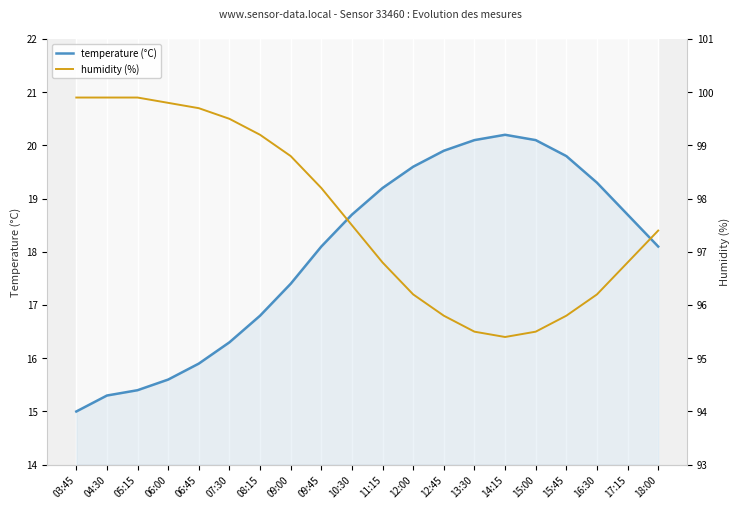

Which label corresponds to the largest value in the chart?

03:45